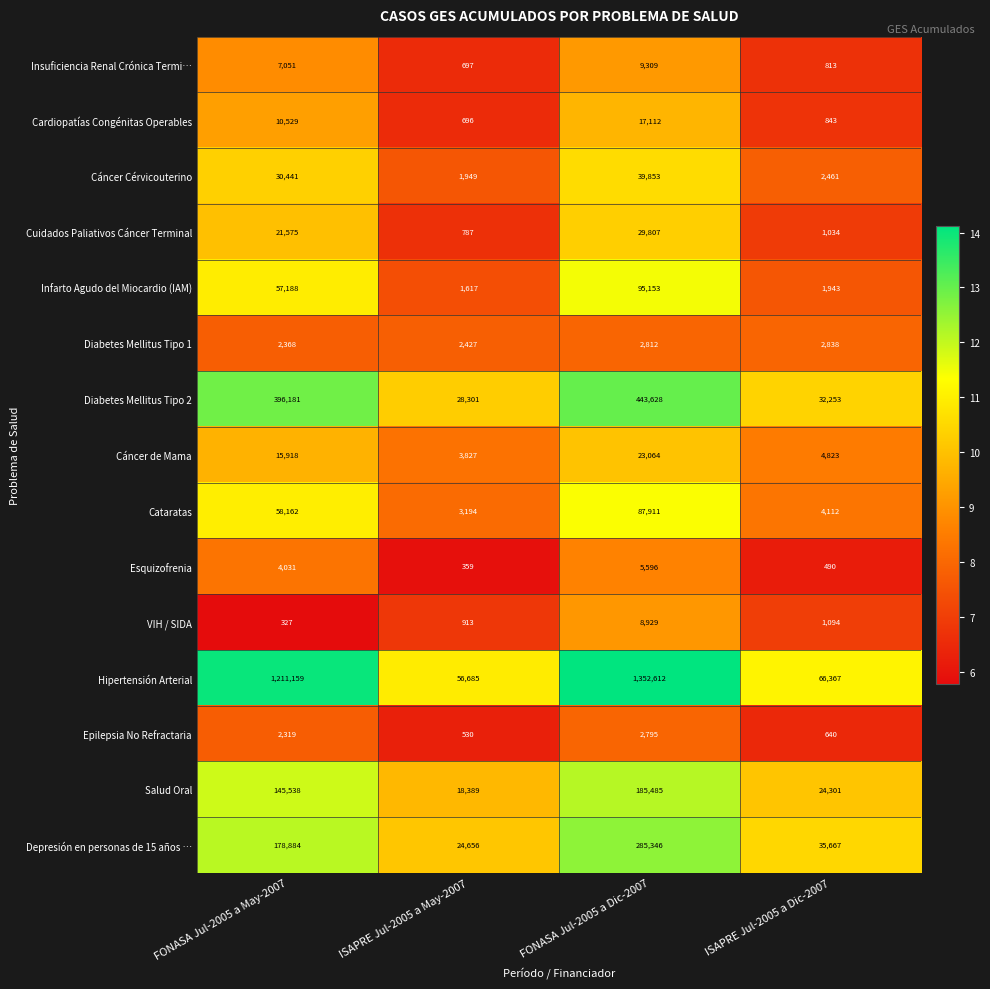

What is the lowest value of the Esquizofrenia series?

359